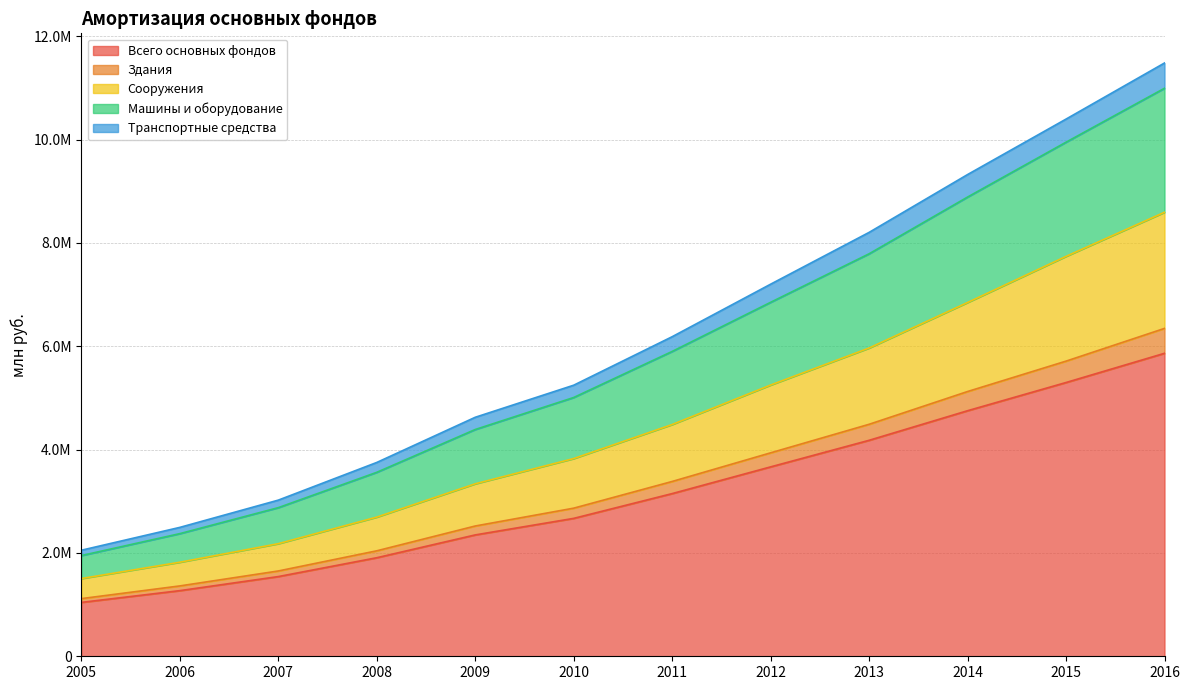

Which has a higher value, 2015 or 2011?

2015